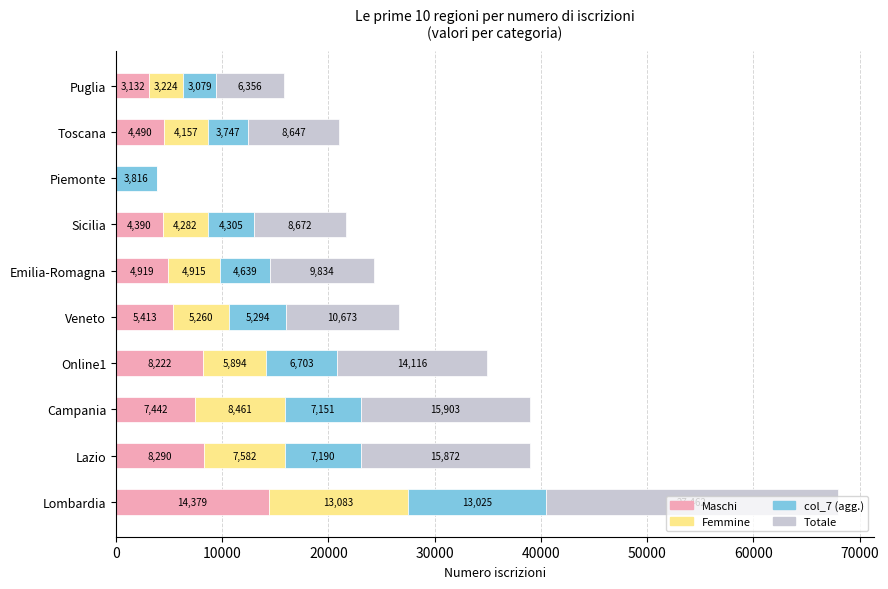

At which label does Maschi reach its peak?

Lombardia